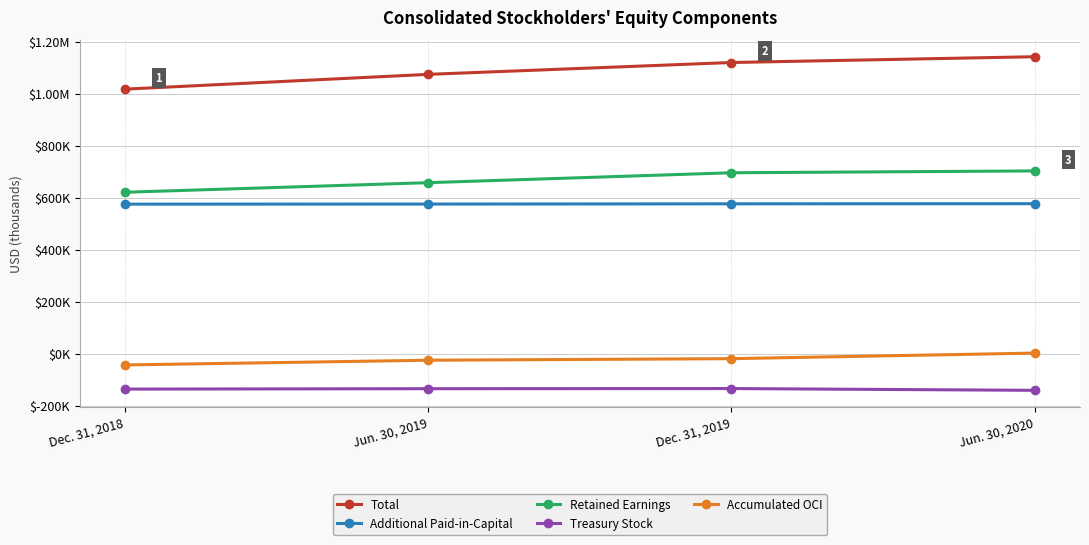

Does the chart have visible grid lines?

Yes